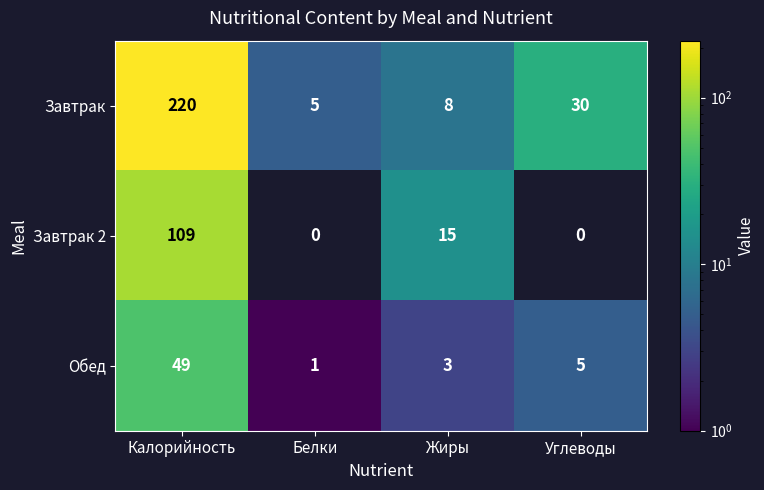

Which series changed the most between Жиры and Углеводы?

Завтрак